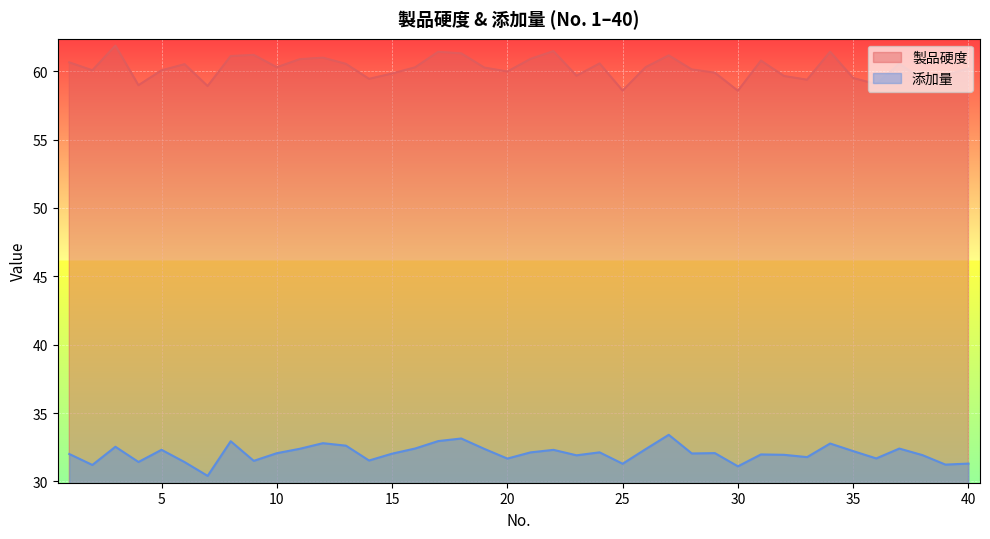

What is the total value across all series at 19?

92.6